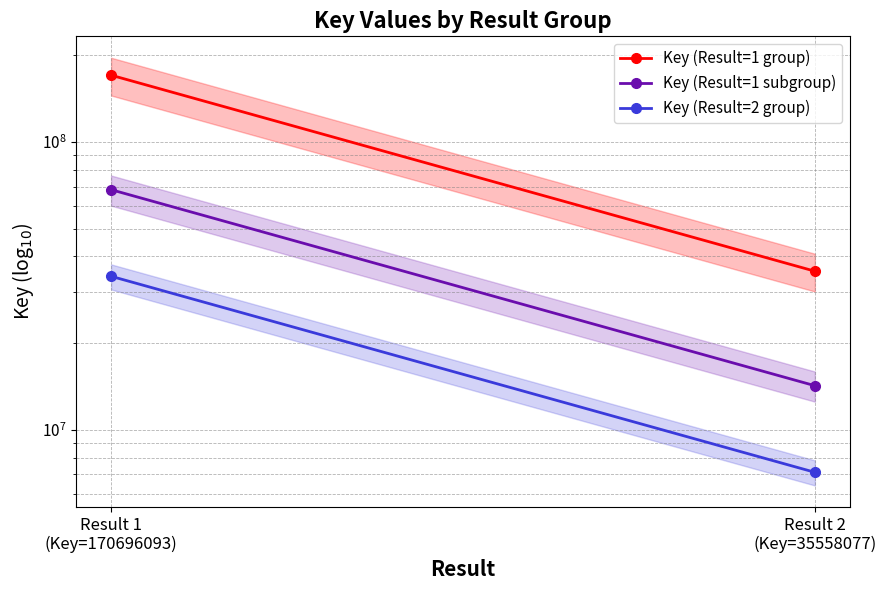

What is the minimum value for Key (Result=1 group)?

35558077.0